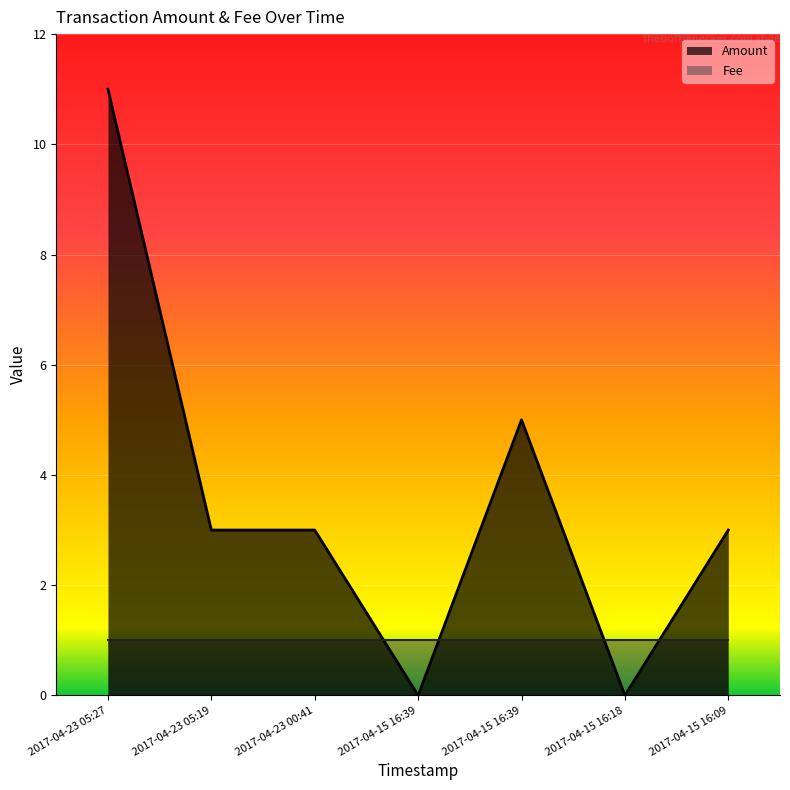

Does the chart display data point markers on the line(s)?

No